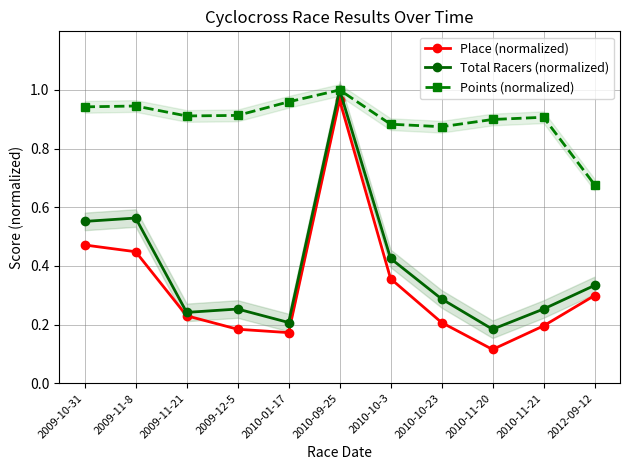

True or false: Points (normalized) and Place (normalized) cross at least once.

False